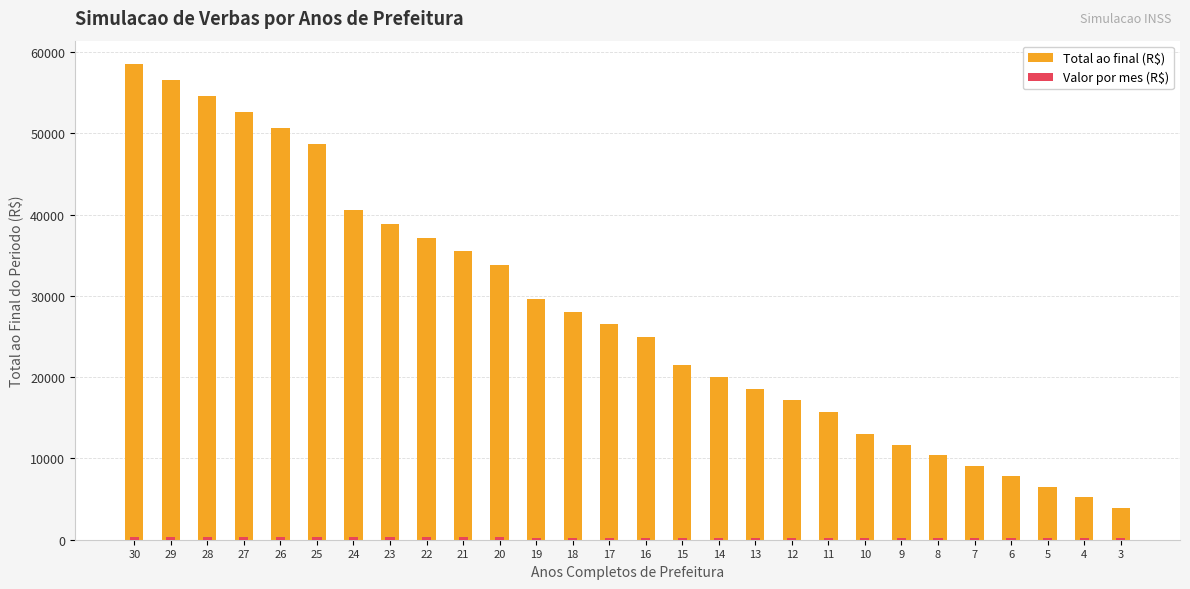

What value does the Valor por mes (R$) series have at 16?

260.0